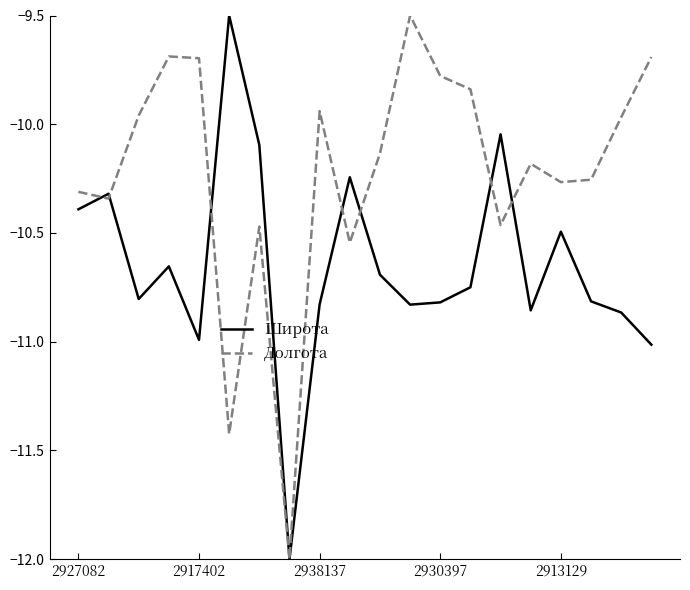

List the series in order of their overall mean, lowest first.

Широта, Долгота